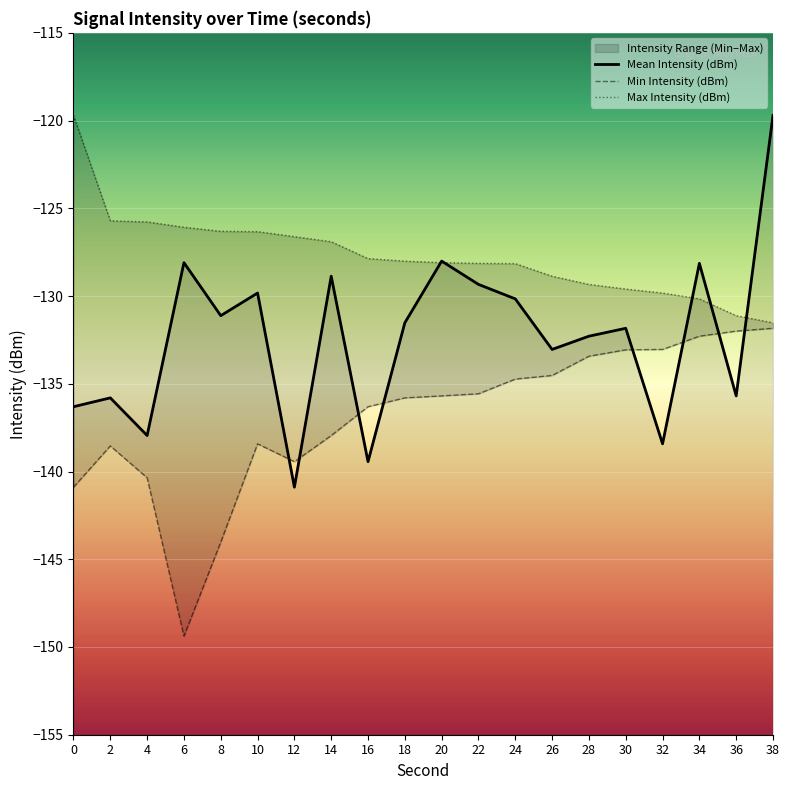

What is the difference between the highest and lowest values at 0?

21.2